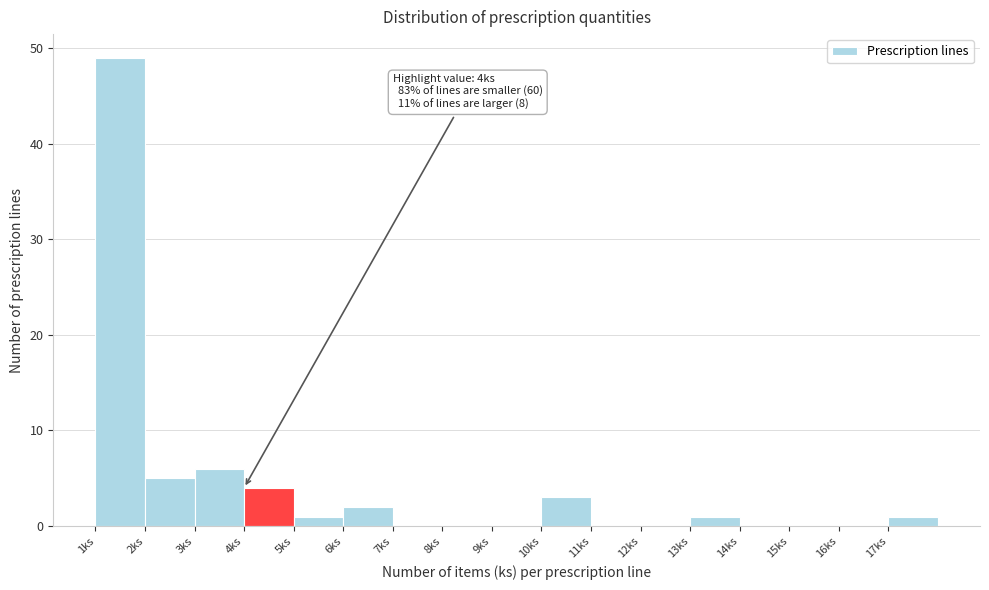

Over which range of the x-axis is the bar tallest?

1 to 2